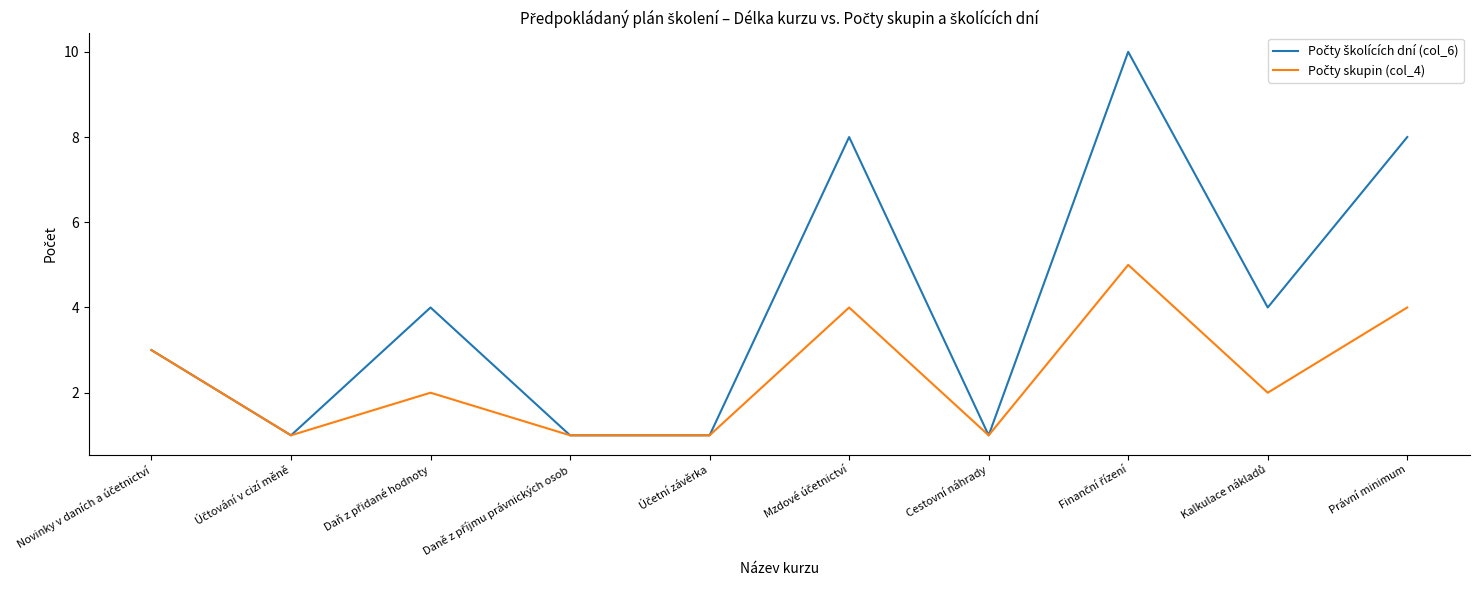

What is the greatest value displayed?

10